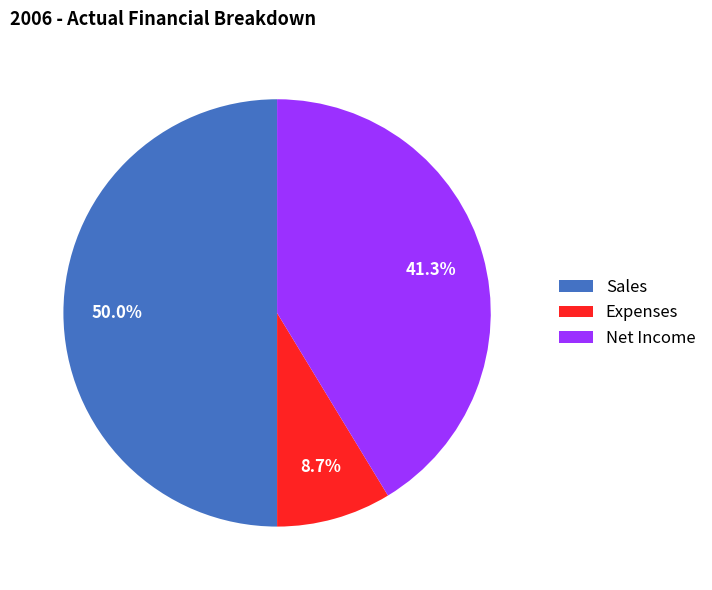

What portion of the pie excludes Net Income?

58.7%